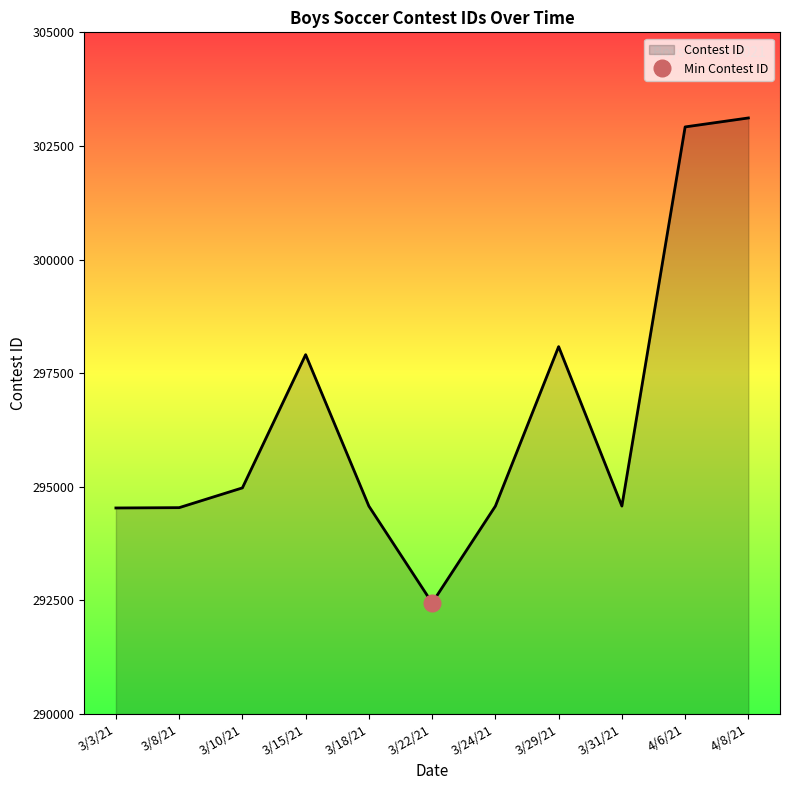

True or false: the data has more than 1 interior local peaks.

True